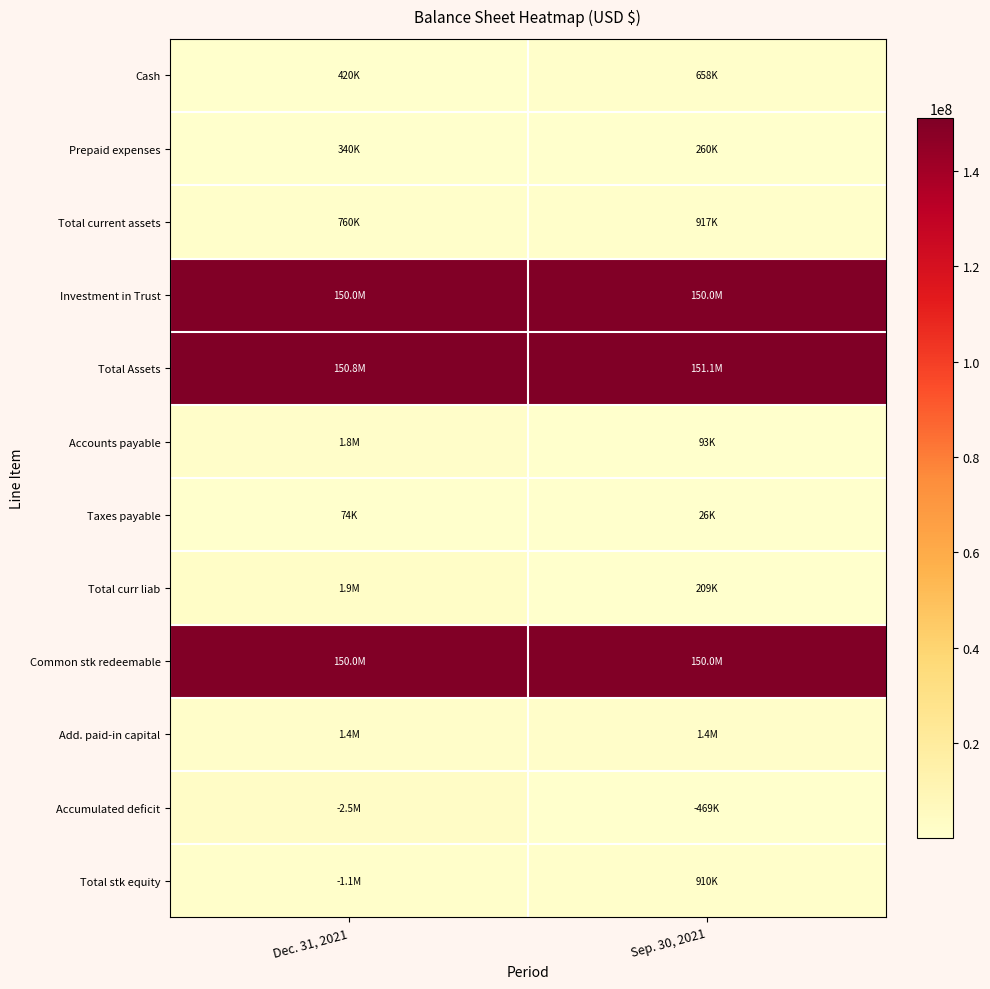

Reading left to right, extract all data points from this chart.

Cash: Dec. 31, 2021=419700	Sep. 30, 2021=657590
Prepaid expenses: Dec. 31, 2021=340288	Sep. 30, 2021=259580
Total current assets: Dec. 31, 2021=759988	Sep. 30, 2021=917170
Investment in Trust: Dec. 31, 2021=150003896	Sep. 30, 2021=150001052
Total Assets: Dec. 31, 2021=150763884	Sep. 30, 2021=151119504
Accounts payable: Dec. 31, 2021=1787307	Sep. 30, 2021=93467
Taxes payable: Dec. 31, 2021=74251	Sep. 30, 2021=25671
Total curr liab: Dec. 31, 2021=1861558	Sep. 30, 2021=209027
Common stk redeemable: Dec. 31, 2021=150000000	Sep. 30, 2021=150000000
Add. paid-in capital: Dec. 31, 2021=1406769	Sep. 30, 2021=1378693
Accumulated deficit: Dec. 31, 2021=2505013	Sep. 30, 2021=468899
Total stk equity: Dec. 31, 2021=1097674	Sep. 30, 2021=910477